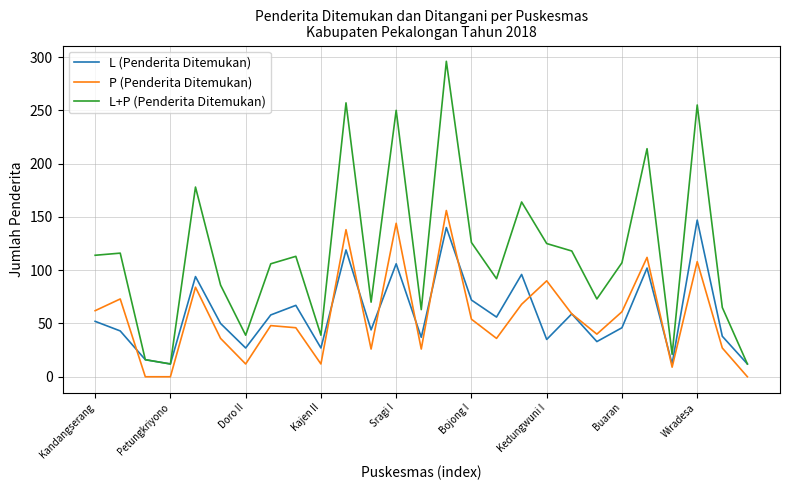

True or false: P (Penderita Ditemukan) and L+P (Penderita Ditemukan) cross at least once.

False